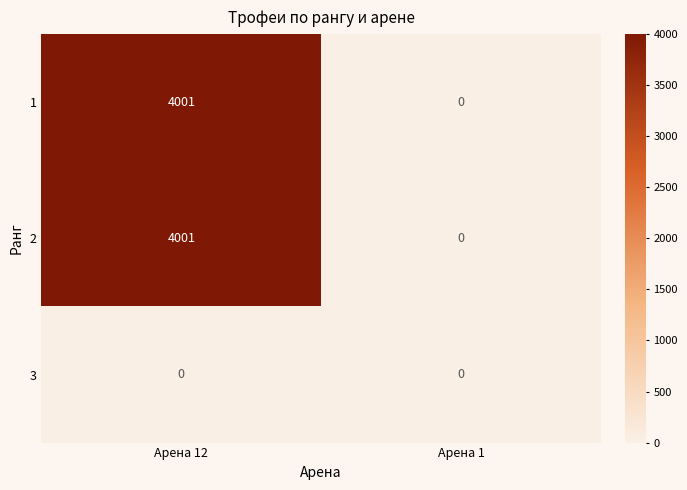

At which category is the sum across all series the highest?

Арена 12